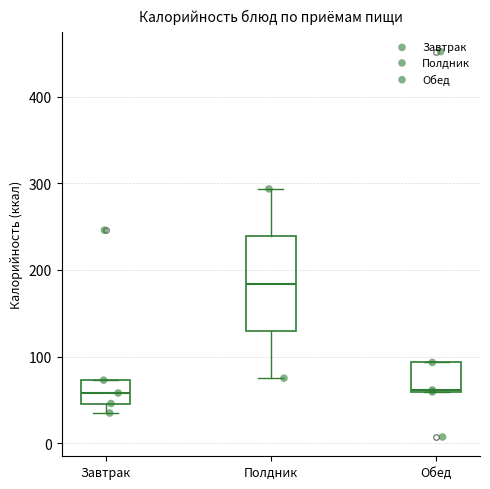

Where does the lower whisker of the box for Полдник end on the y-axis? The values are not printed on the chart, so give them approximately, as read against the axis.

80